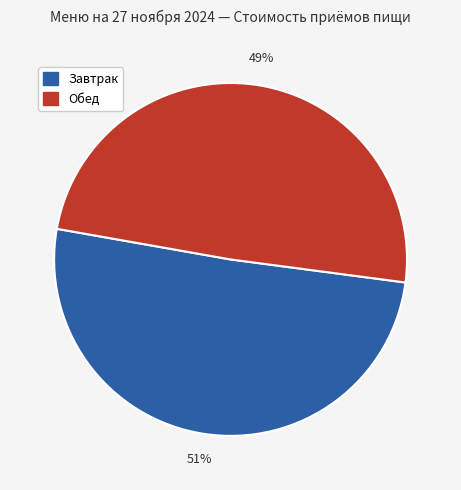

Is there any slice that represents more than half of the pie?

Yes